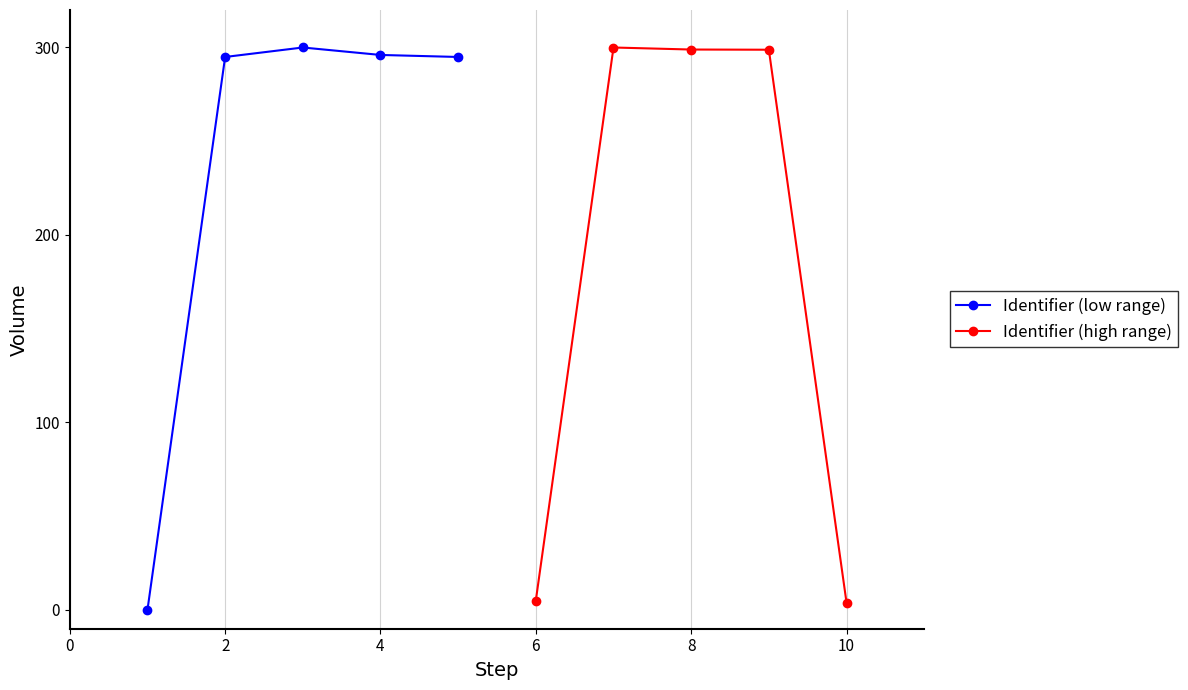

The value of Identifier (low range) at 2 is 405.7. True or false?

False